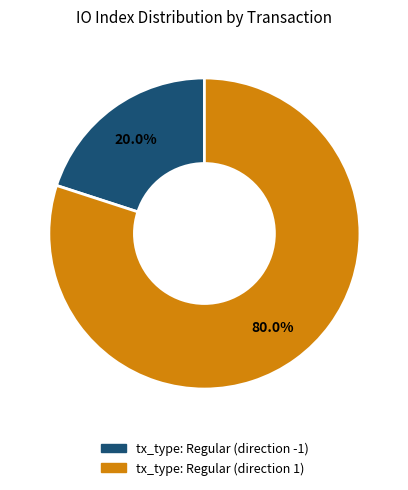

True or false: tx_type: Regular (direction 1) accounts for 80% of the total.

True